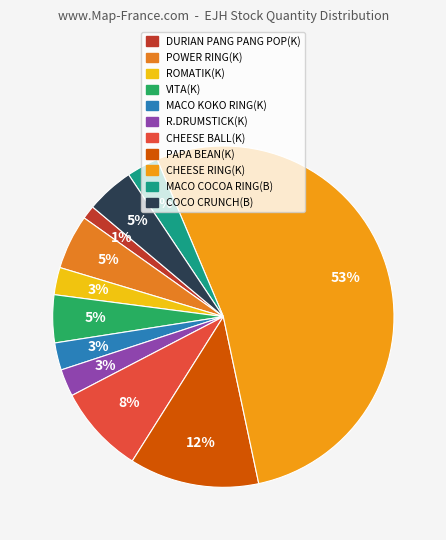

What is the smallest slice in the pie chart?

DURIAN PANG PANG POP(K)